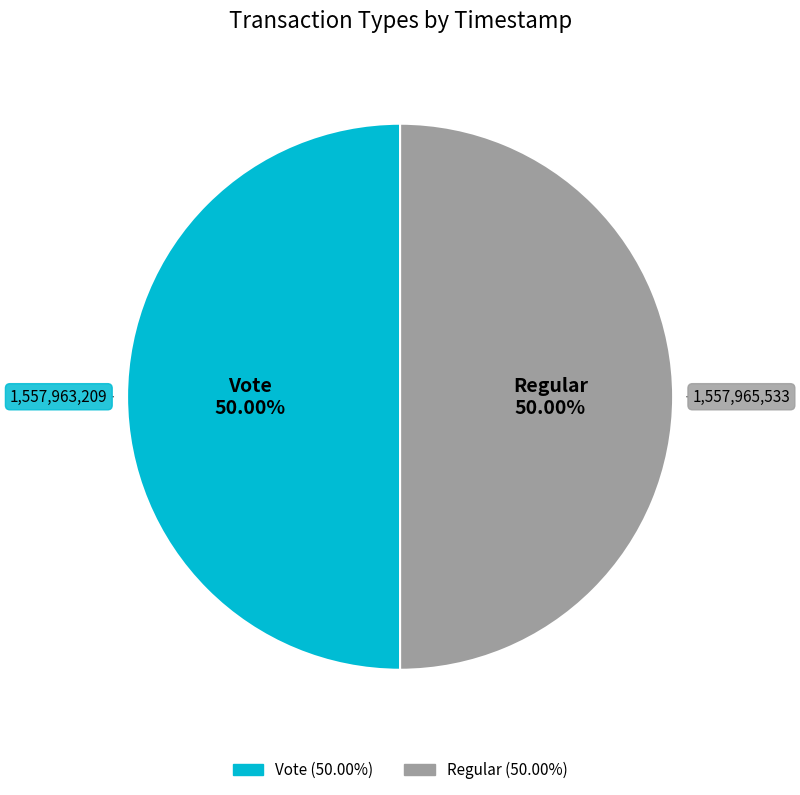

Approximately how many times larger is the value at Vote compared to Regular?

1.0